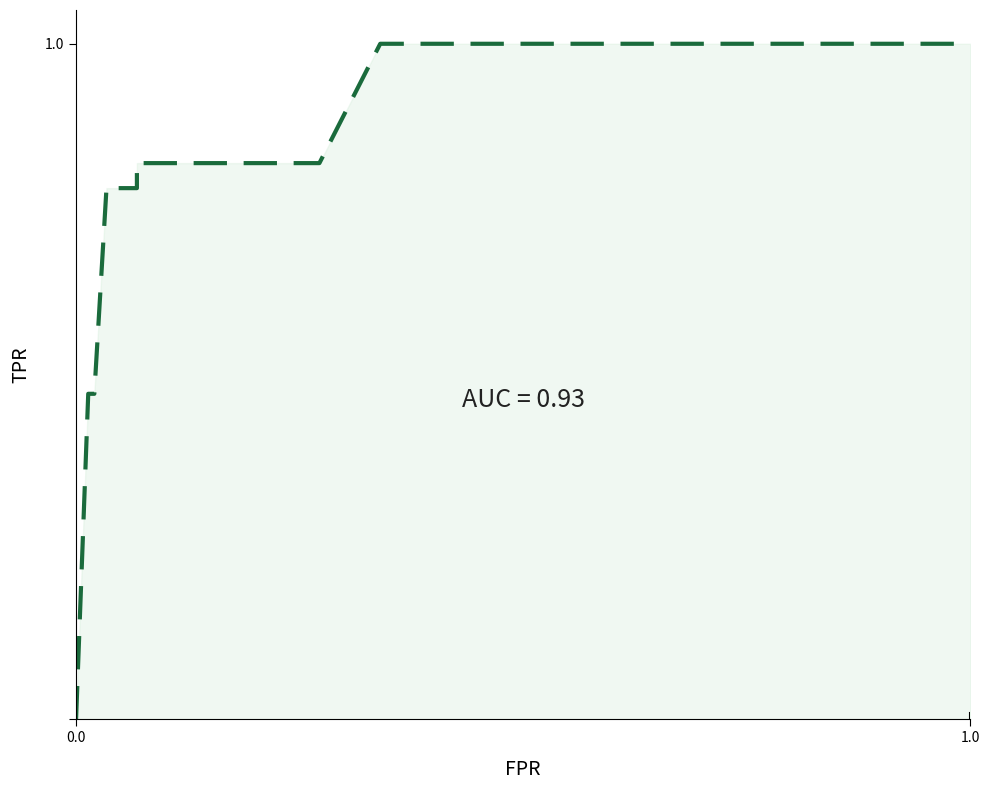

What is the value of the 5th point from the left?

0.8